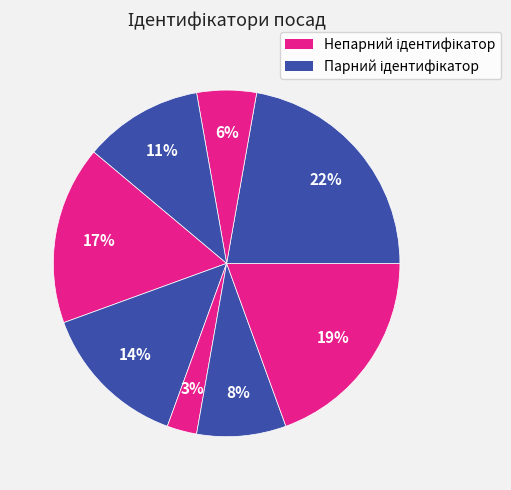

How many slices are in this pie chart?

8